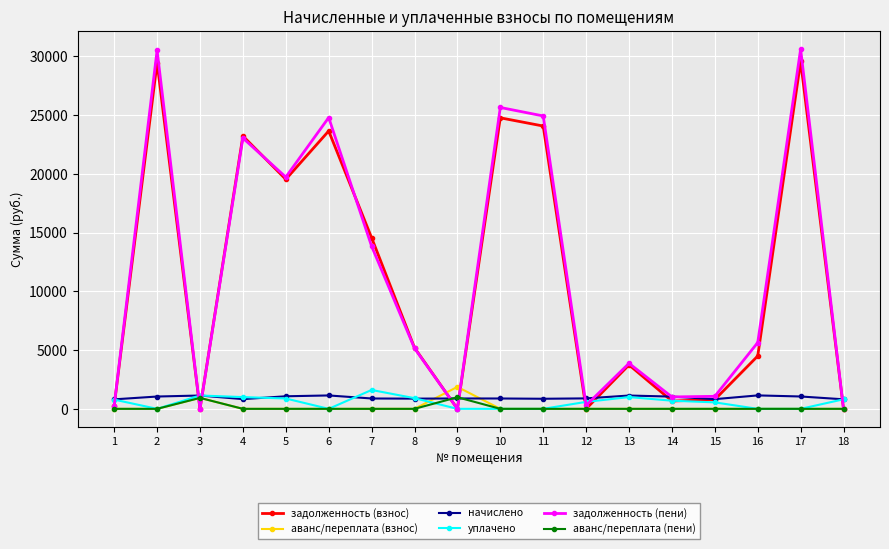

Which series has the largest total across all categories?

задолженность (пени)